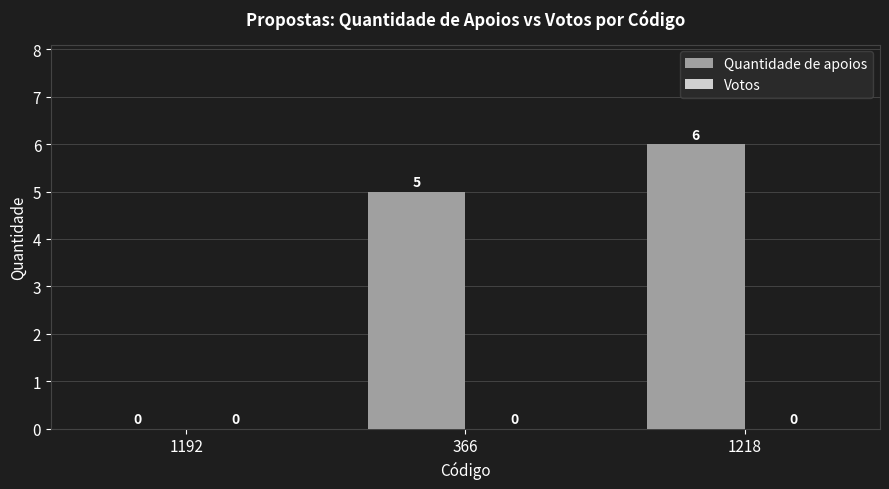

True or false: the data shows 3 at 1192.

False